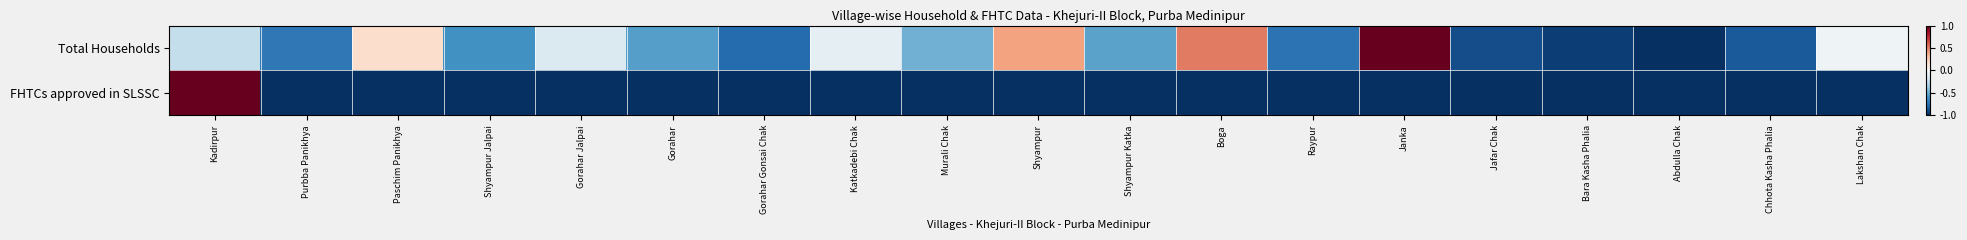

Which series has the largest range (max minus min)?

Total Households